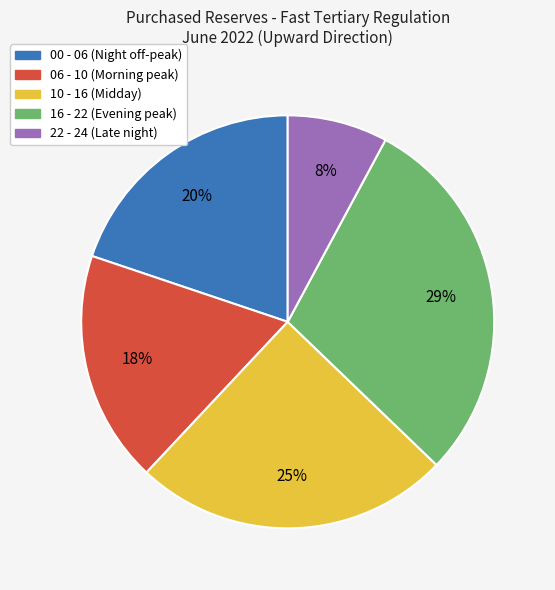

Count the number of slices in the pie.

5